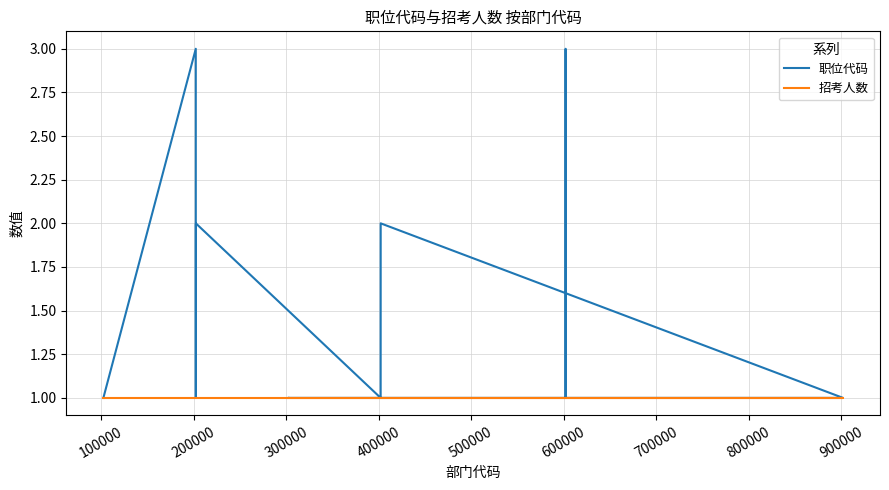

The 招考人数 series shows 1 at 500000. True or false?

False